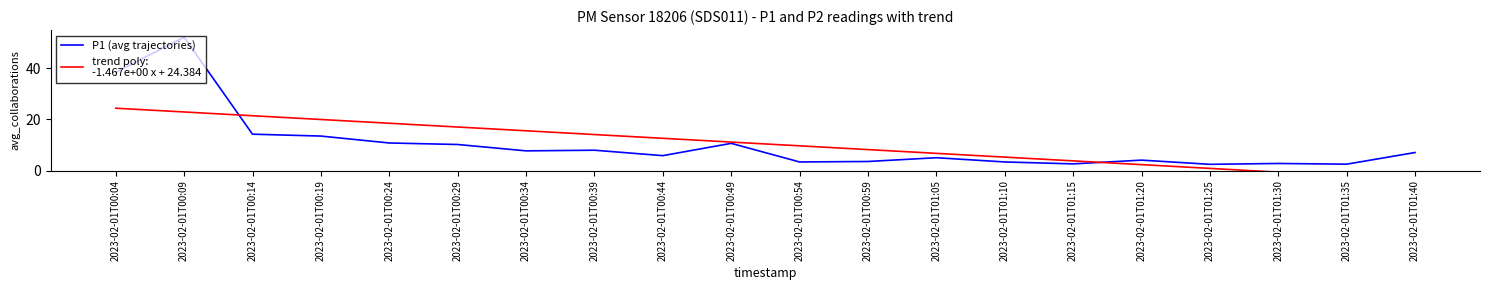

Which label corresponds to the largest value in the chart?

2023-02-01T00:09